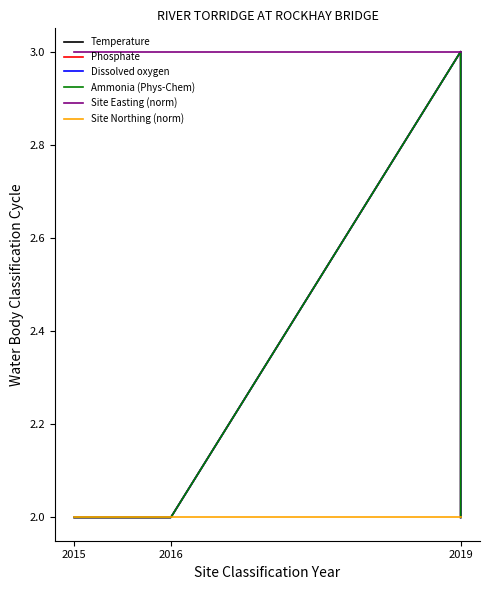

At 2016, list the series in order from smallest to largest.

Temperature, Phosphate, Dissolved oxygen, Ammonia (Phys-Chem), Site Northing (norm), Site Easting (norm)